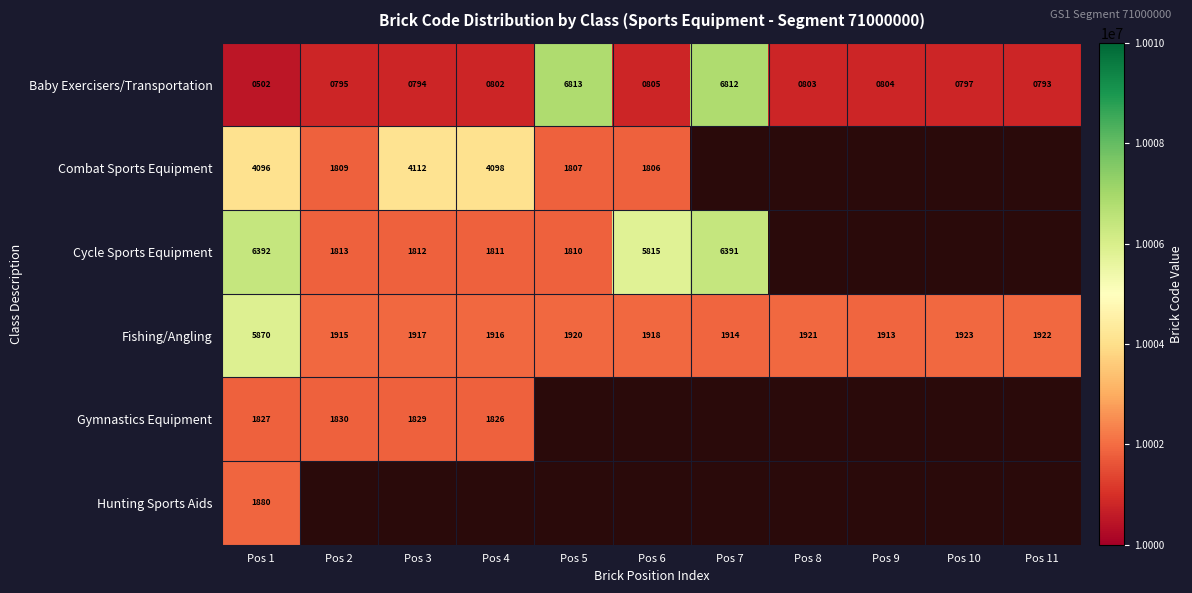

How many values in the Baby Exercisers/Transportation series are below 802?

5